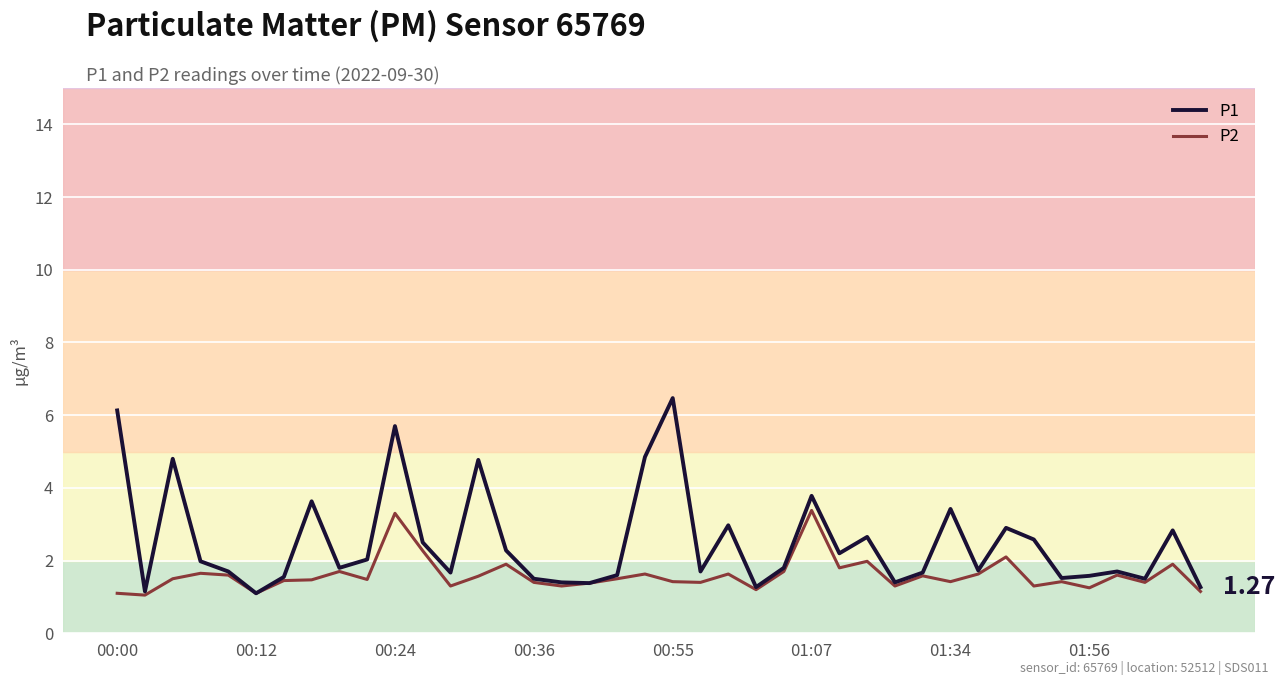

Which series has the largest total across all categories?

P1